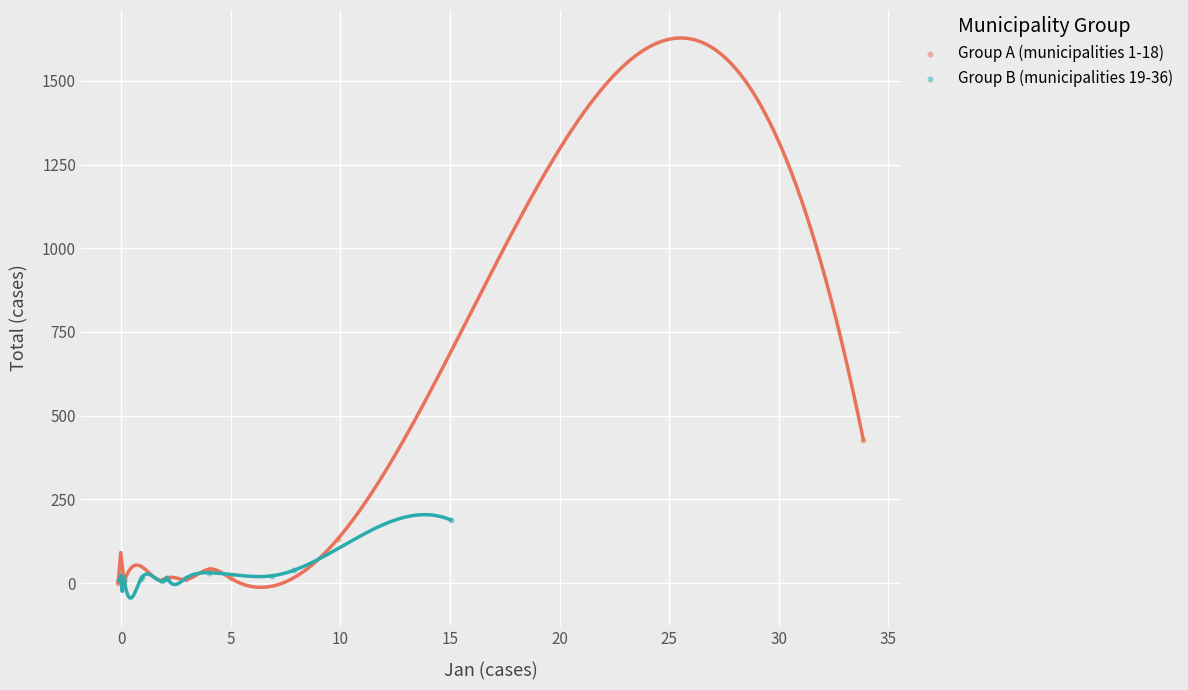

Which series reaches the maximum Y coordinate?

Group A (municipalities 1-18)